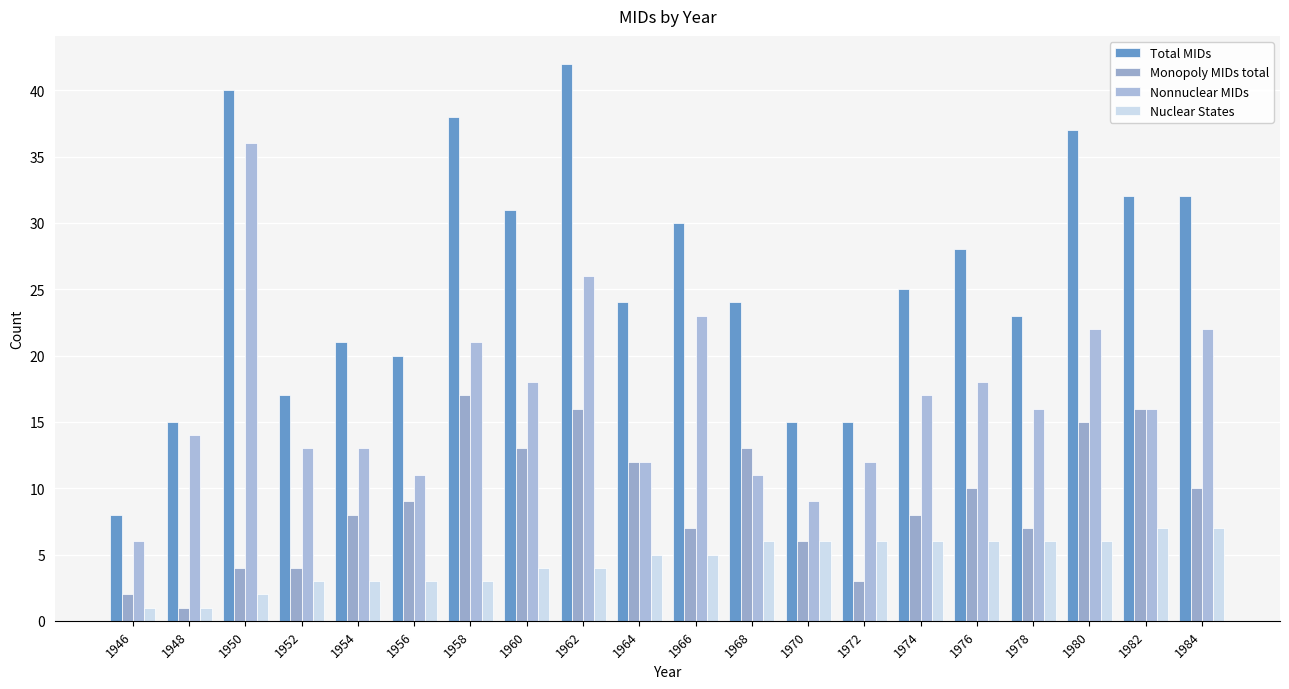

What is the highest value of the Nuclear States series?

7